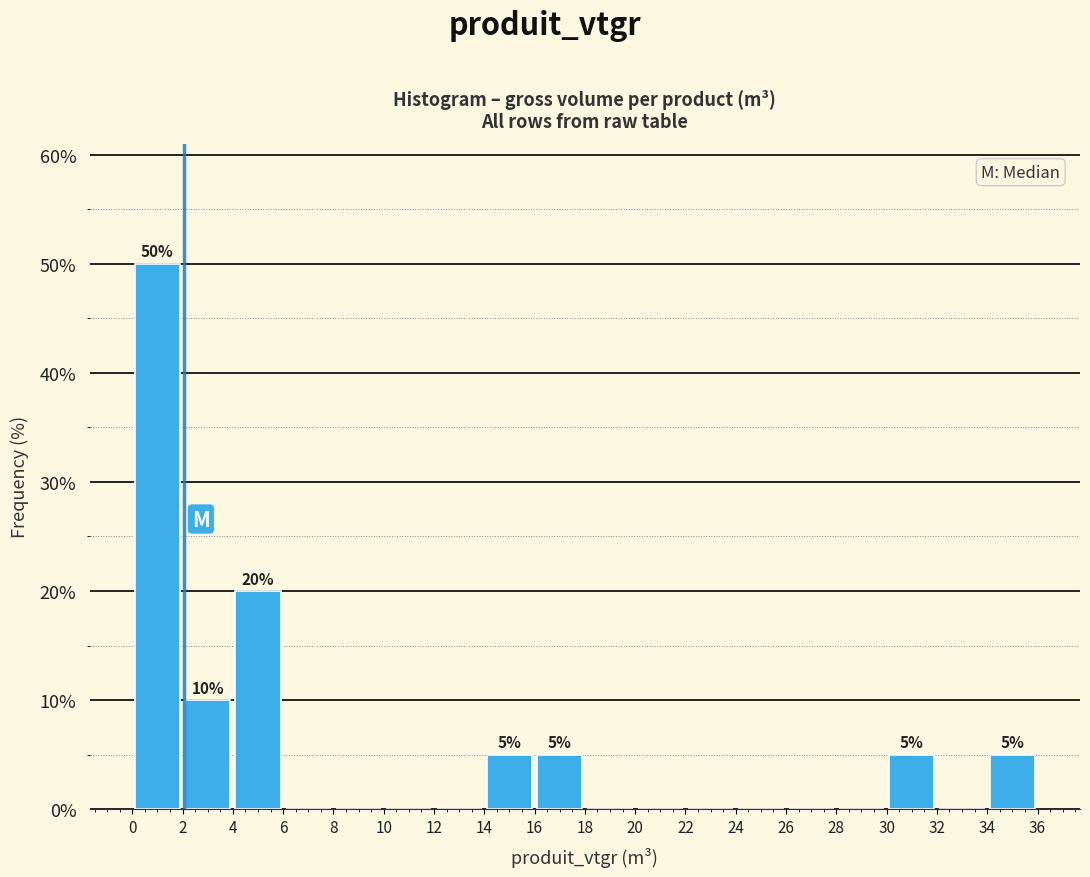

Over which range of the x-axis is the bar tallest?

0 to 2